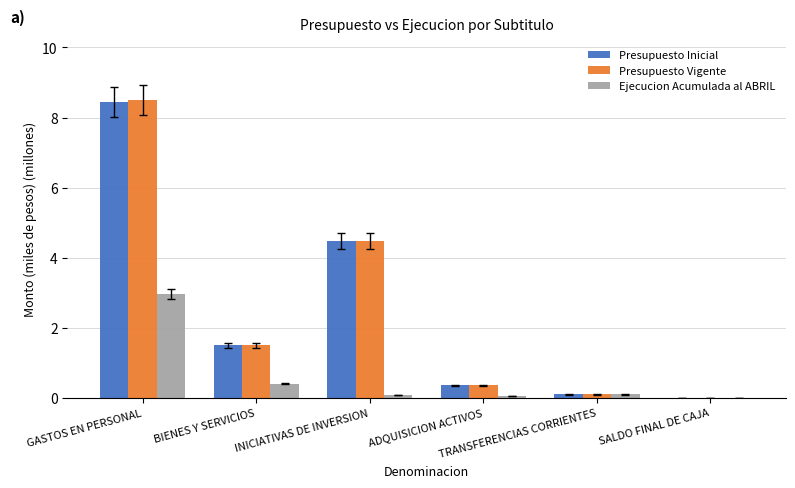

What is the greatest value displayed?

8.5